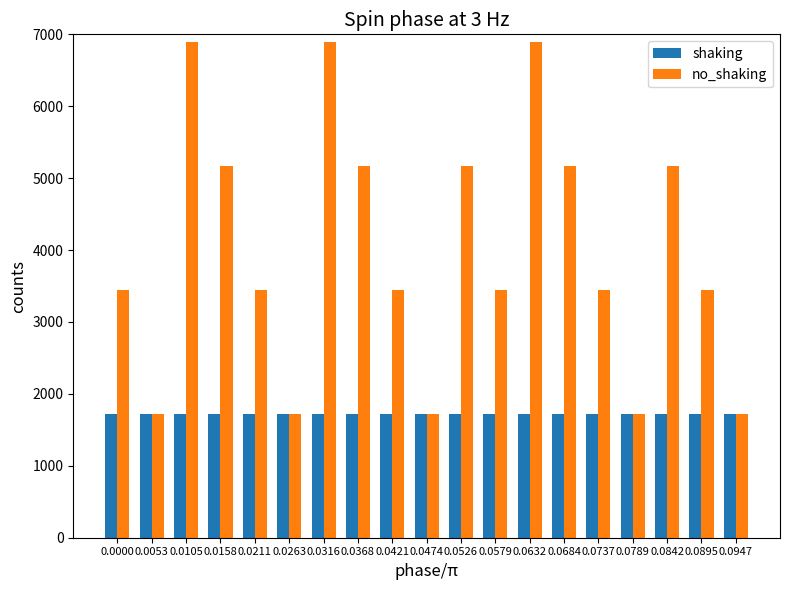

What is the maximum value for no_shaking?

6900